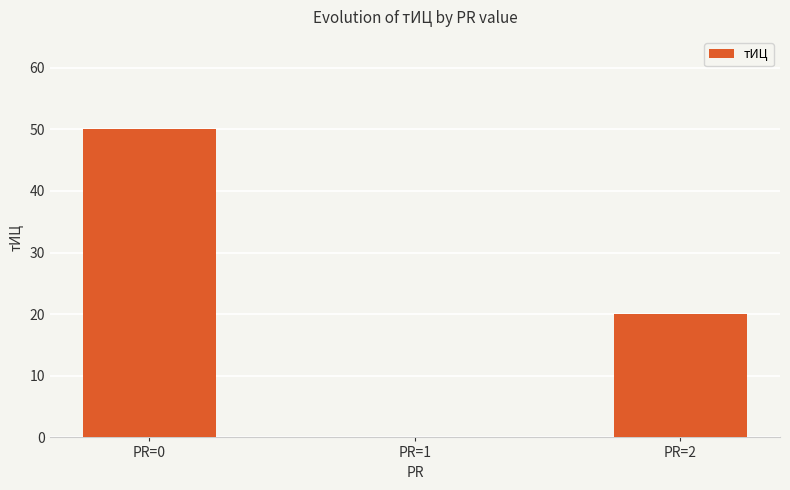

Which has a higher value, PR=2 or PR=0?

PR=0